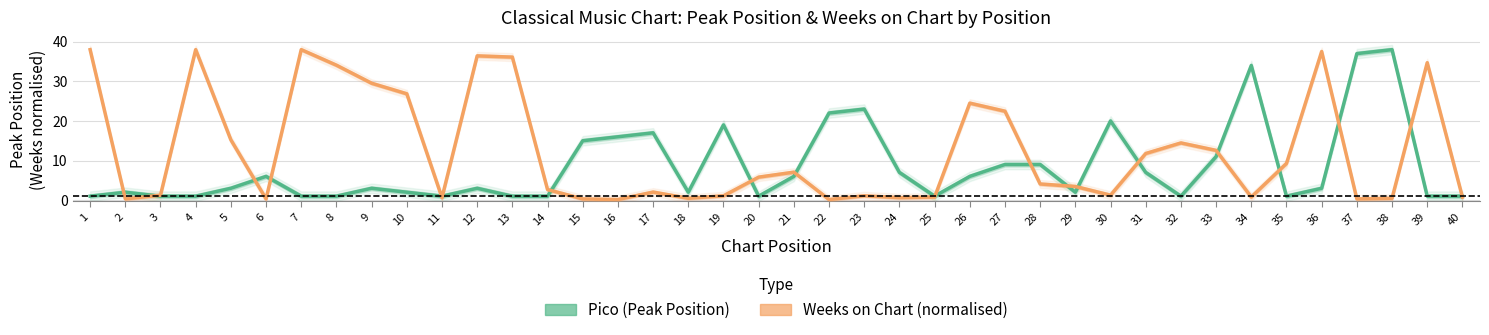

Which category has the highest value in the Weeks on Chart (normalised) series?

1